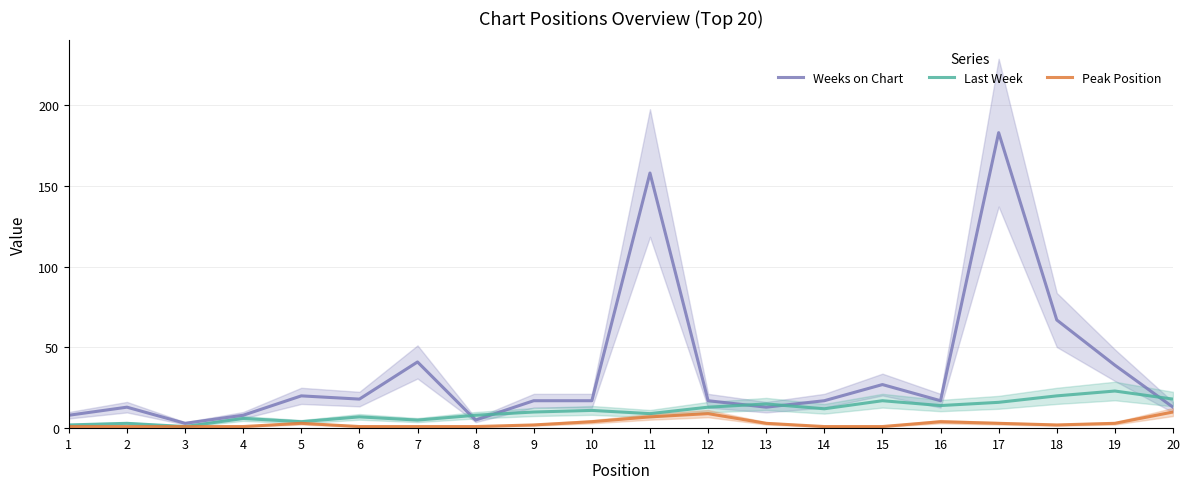

At which category is the sum across all series the highest?

17